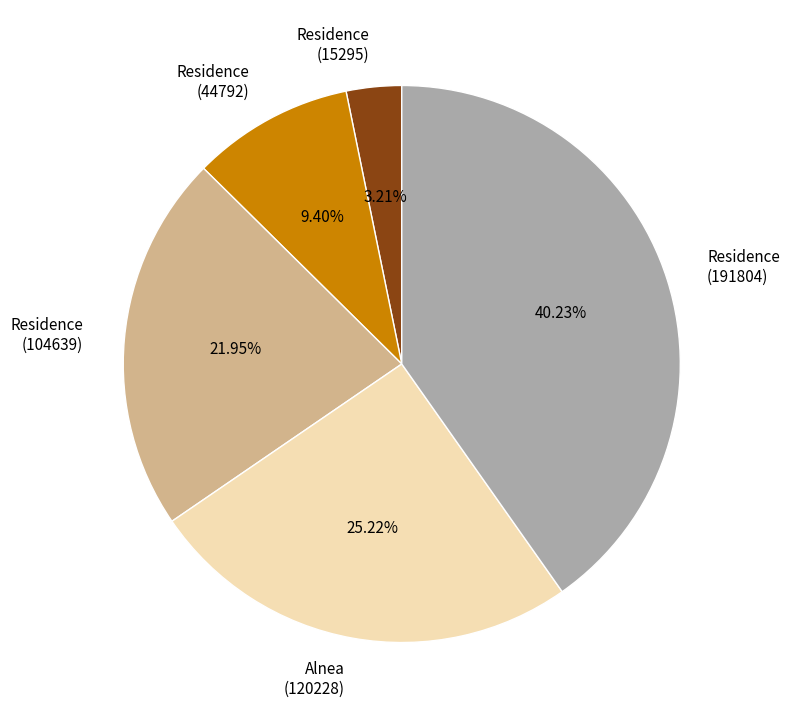

Rank the categories by value from highest to lowest.

Residence (191804), Alnea (120228), Residence (104639), Residence (44792), Residence (15295)